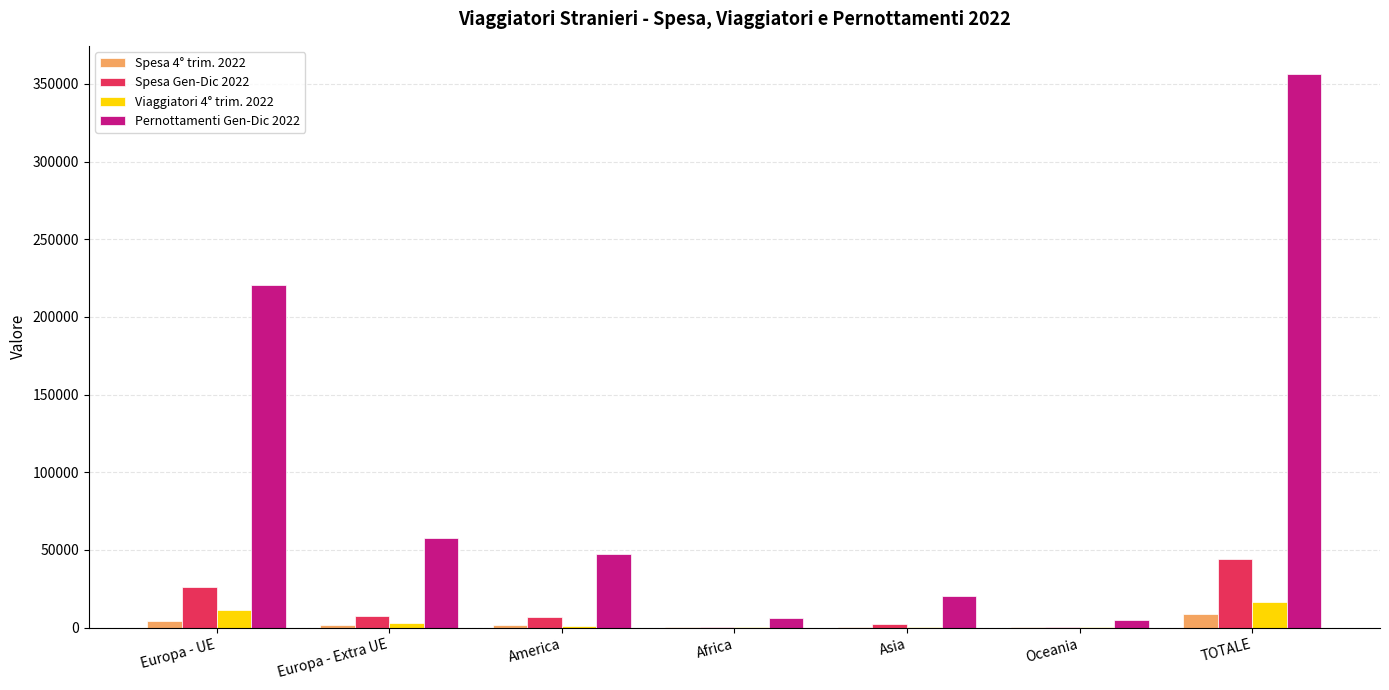

Is the value of Pernottamenti Gen-Dic 2022 at Europa - UE greater than the value of Spesa Gen-Dic 2022 at Europa - UE?

Yes